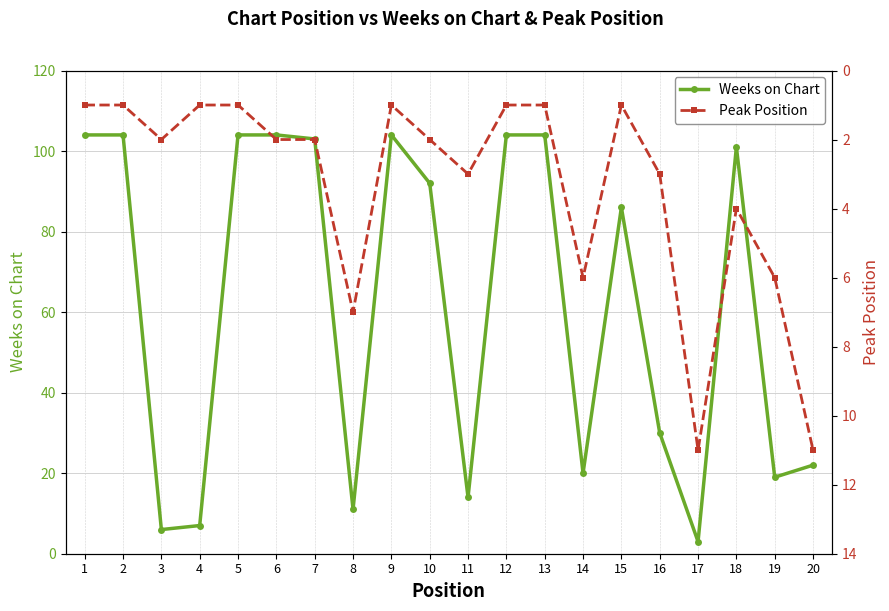

What is the value of the Peak Position point at the 3rd from the left?

2